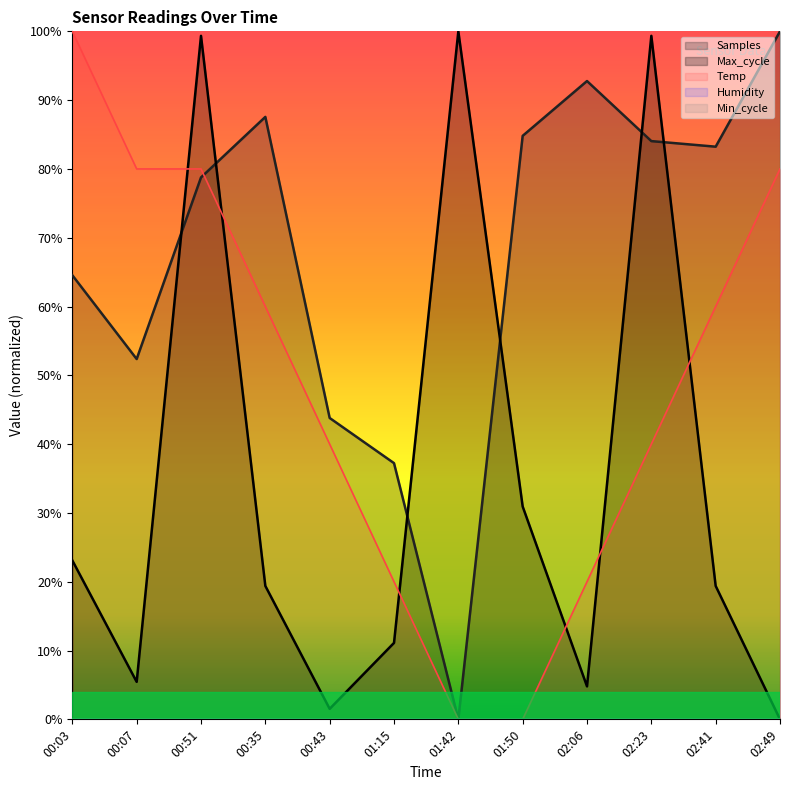

Which has a higher value, 02:41 or 02:06?

02:41